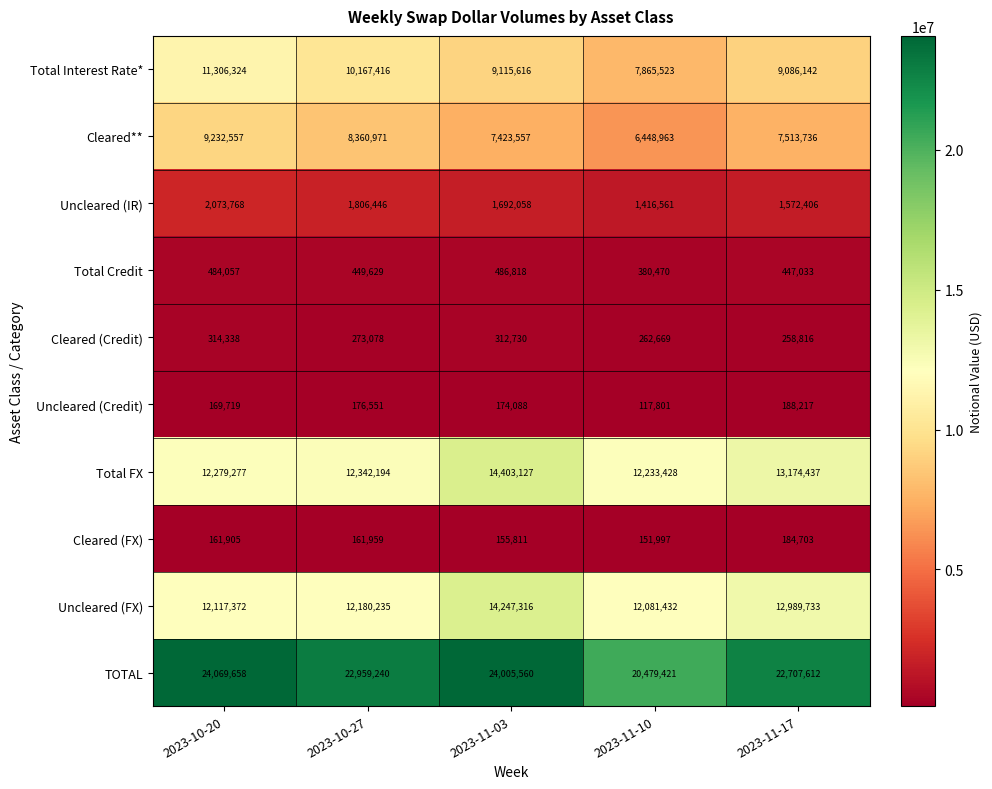

What is the average value of the Total Credit series?

449601